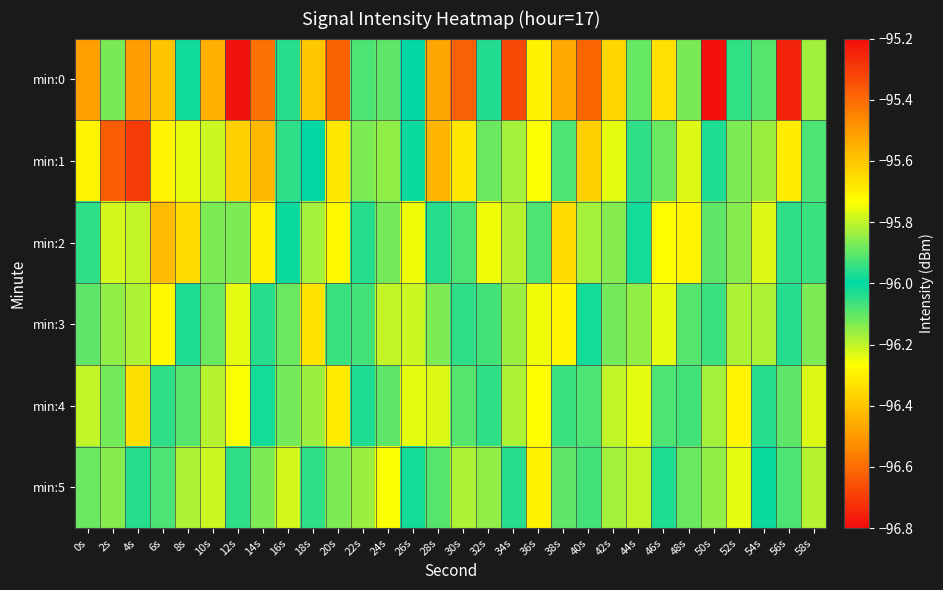

Reading right to left, transcribe all the data shown in this chart.

min:0: 58s=-96.2	56s=-95.3	54s=-95.9	52s=-95.9	50s=-96.8	48s=-96.1	46s=-95.7	44s=-96.1	42s=-96.4	40s=-95.4	38s=-96.5	36s=-96.3	34s=-95.3	32s=-96.0	30s=-95.4	28s=-95.5	26s=-96.0	24s=-95.9	22s=-95.9	20s=-96.6	18s=-96.4	16s=-96.0	14s=-96.6	12s=-95.2	10s=-95.6	8s=-96.0	6s=-96.4	4s=-96.5	2s=-96.1	0s=-96.5
min:1: 58s=-96.1	56s=-96.3	54s=-95.8	52s=-96.1	50s=-96.0	48s=-96.2	46s=-95.9	44s=-96.0	42s=-95.8	40s=-96.4	38s=-95.9	36s=-96.3	34s=-95.8	32s=-96.1	30s=-95.7	28s=-96.4	26s=-96.0	24s=-96.2	22s=-95.9	20s=-96.3	18s=-96.0	16s=-96.0	14s=-96.4	12s=-96.4	10s=-95.8	8s=-96.2	6s=-95.7	4s=-96.7	2s=-96.6	0s=-96.3
min:2: 58s=-96.1	56s=-96.0	54s=-96.2	52s=-95.9	50s=-96.1	48s=-95.7	46s=-96.3	44s=-96.0	42s=-96.1	40s=-95.8	38s=-96.3	36s=-95.9	34s=-96.2	32s=-95.8	30s=-96.1	28s=-96.0	26s=-96.2	24s=-95.9	22s=-96.0	20s=-95.7	18s=-96.2	16s=-96.0	14s=-96.3	12s=-95.9	10s=-96.1	8s=-95.7	6s=-96.4	4s=-96.2	2s=-95.8	0s=-96.0
min:3: 58s=-96.1	56s=-96.0	54s=-96.2	52s=-95.8	50s=-96.1	48s=-95.9	46s=-96.2	44s=-95.8	42s=-96.1	40s=-96.0	38s=-96.3	36s=-95.8	34s=-96.2	32s=-95.9	30s=-96.0	28s=-95.9	26s=-96.2	24s=-95.8	22s=-96.1	20s=-95.9	18s=-96.3	16s=-95.9	14s=-96.0	12s=-95.8	10s=-96.1	8s=-96.0	6s=-96.3	4s=-95.8	2s=-96.2	0s=-95.9
min:4: 58s=-95.8	56s=-96.1	54s=-96.0	52s=-96.3	50s=-95.8	48s=-96.1	46s=-95.9	44s=-96.2	42s=-95.8	40s=-96.1	38s=-95.9	36s=-96.3	34s=-95.8	32s=-96.0	30s=-95.9	28s=-96.2	26s=-95.8	24s=-96.1	22s=-96.0	20s=-96.3	18s=-95.8	16s=-96.1	14s=-96.0	12s=-96.3	10s=-95.8	8s=-96.1	6s=-96.0	4s=-96.3	2s=-95.9	0s=-96.2
min:5: 58s=-95.8	56s=-96.1	54s=-96.0	52s=-96.2	50s=-95.8	48s=-96.1	46s=-96.0	44s=-96.2	42s=-95.8	40s=-96.1	38s=-95.9	36s=-96.3	34s=-96.0	32s=-96.2	30s=-95.8	28s=-96.1	26s=-96.0	24s=-96.3	22s=-95.8	20s=-96.1	18s=-96.0	16s=-96.2	14s=-95.9	12s=-96.0	10s=-95.8	8s=-96.2	6s=-95.9	4s=-96.0	2s=-95.9	0s=-96.1